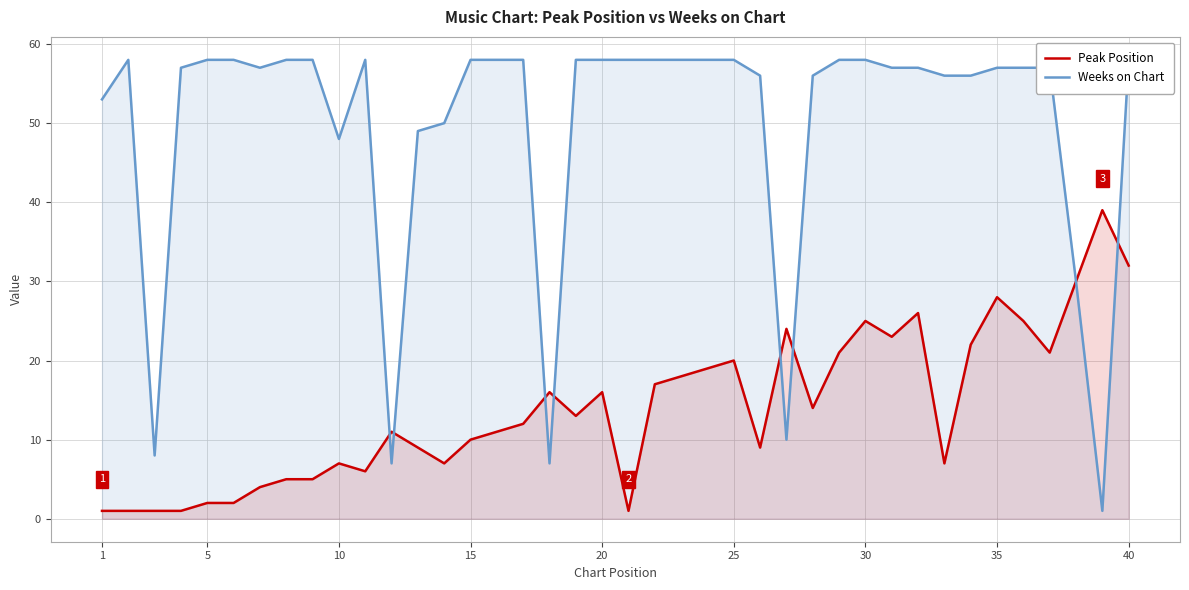

What is the sum of all Peak Position values?

561